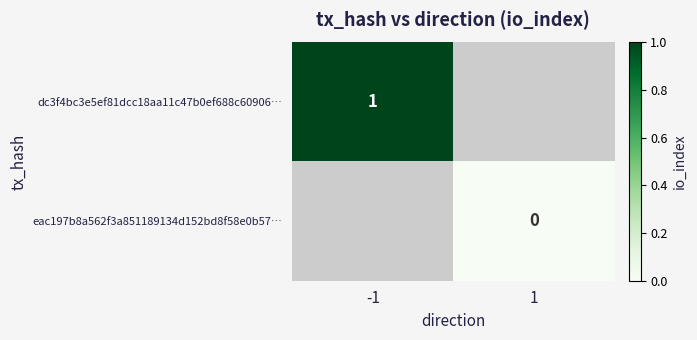

At which category does the chart reach its minimum across all series?

1